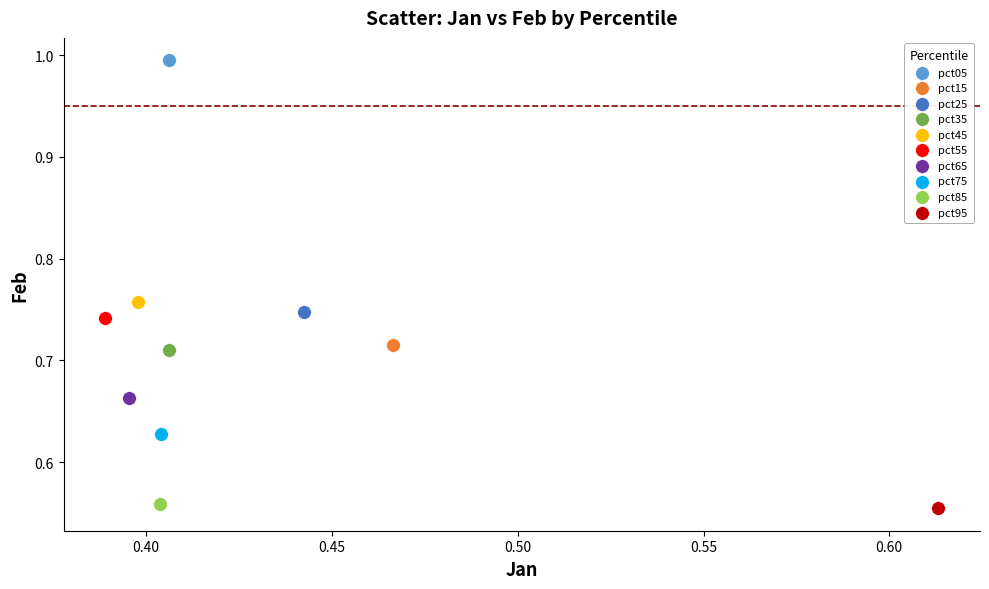

What are all the series names shown in the legend?

pct05, pct15, pct25, pct35, pct45, pct55, pct65, pct75, pct85, pct95